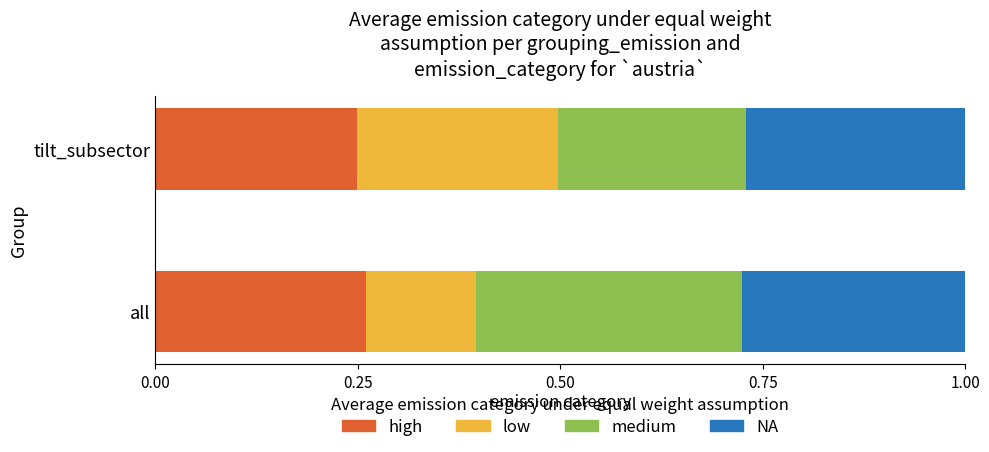

What is the total value across all series at all?

1.0